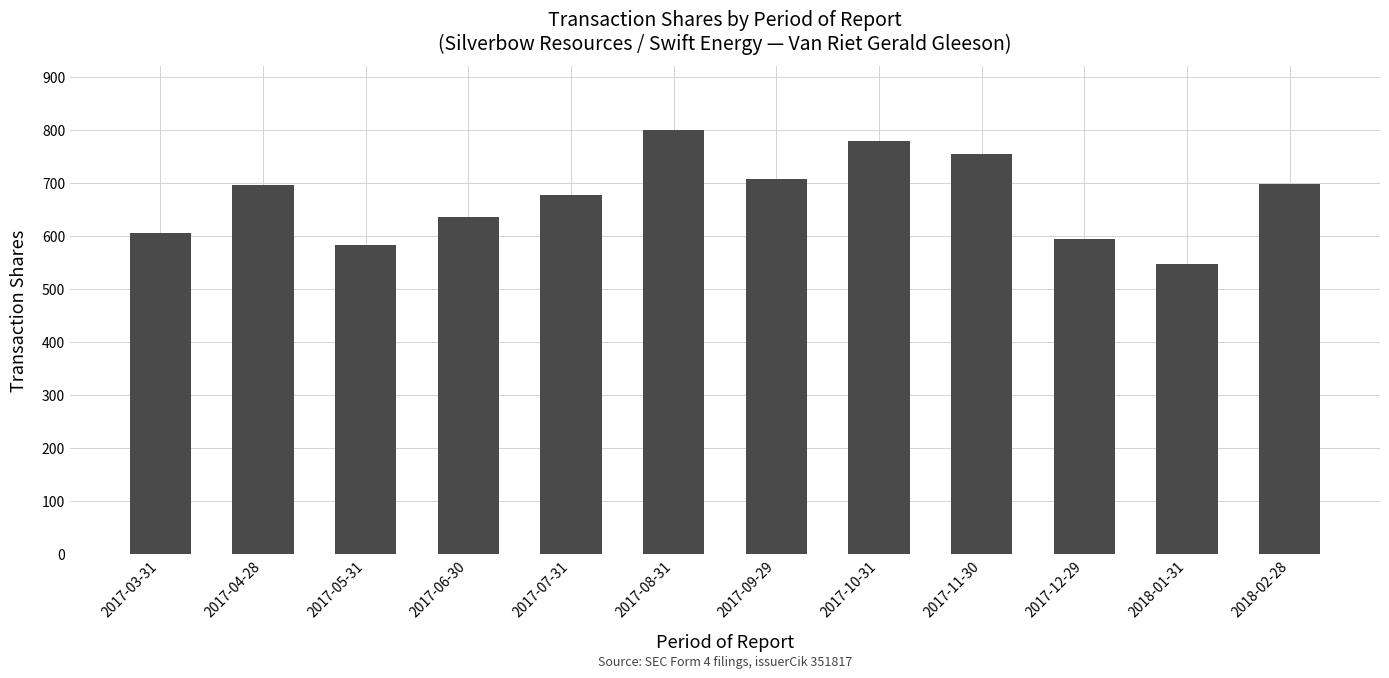

Which has a higher value, 2017-12-29 or 2017-07-31?

2017-07-31